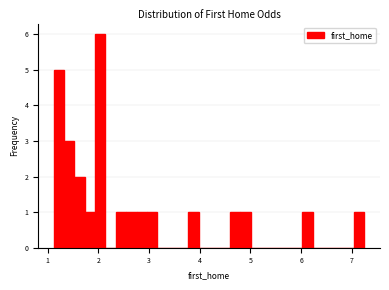

Around what value on the x-axis is the tallest bar? Give the approximate position of its centre, as read against the axis.

2.0